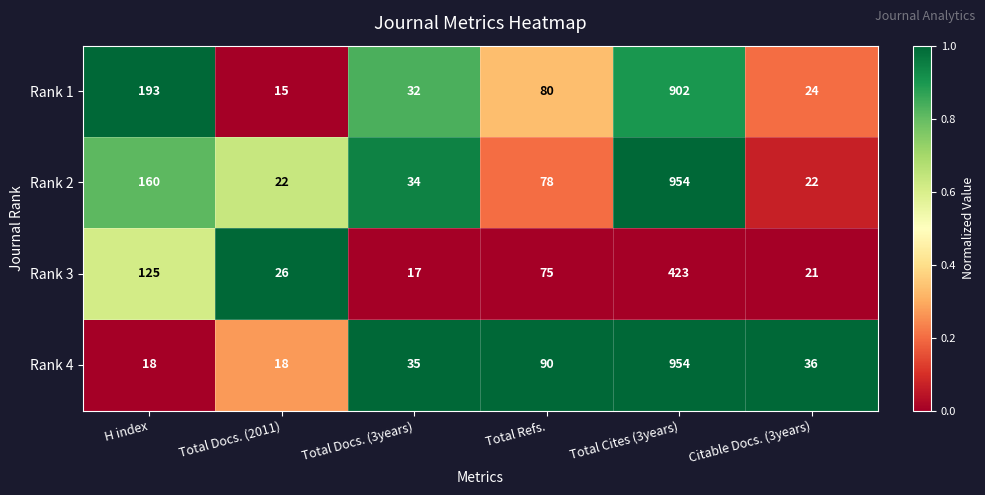

What is the spread (max minus min) of values at Total Cites (3years)?

531